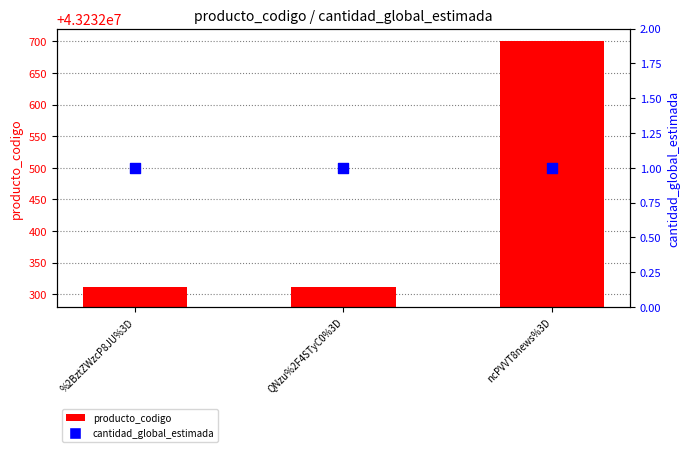

Which series has the widest spread of Y values?

producto_codigo